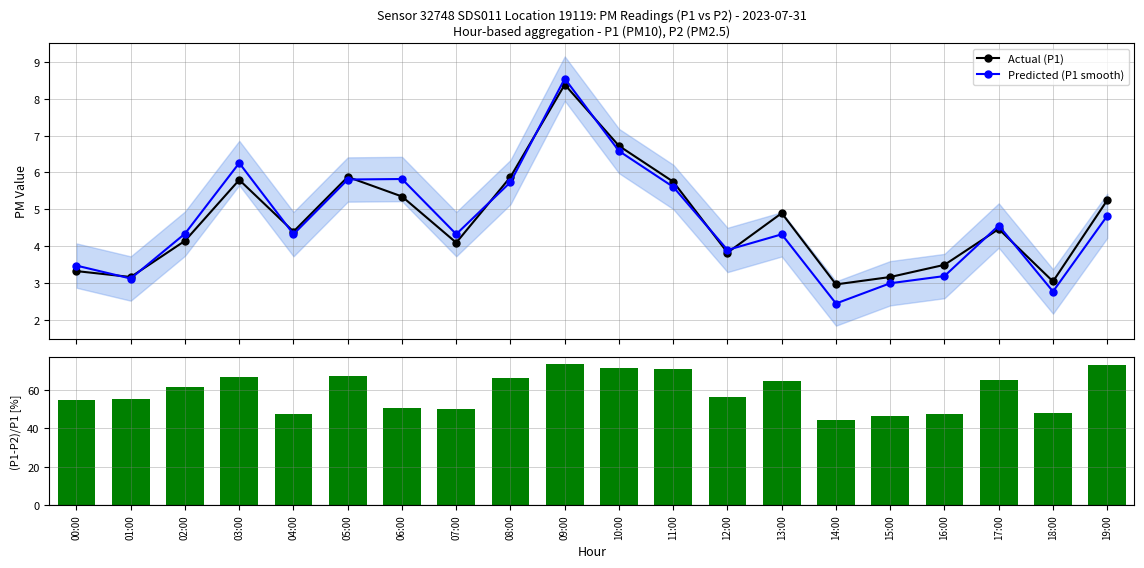

At which label does Actual (P1) first exceed 4?

02:00